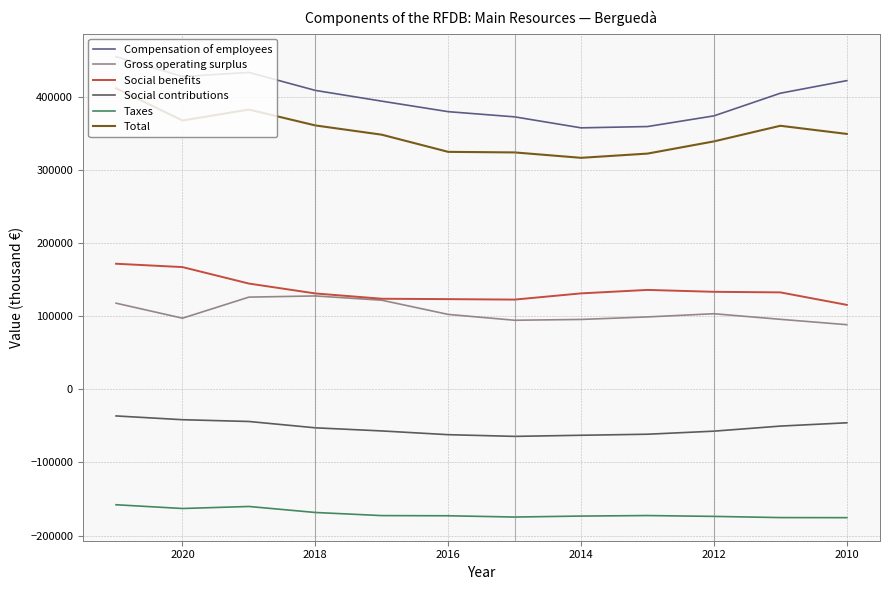

Which series has the largest range (max minus min)?

Compensation of employees